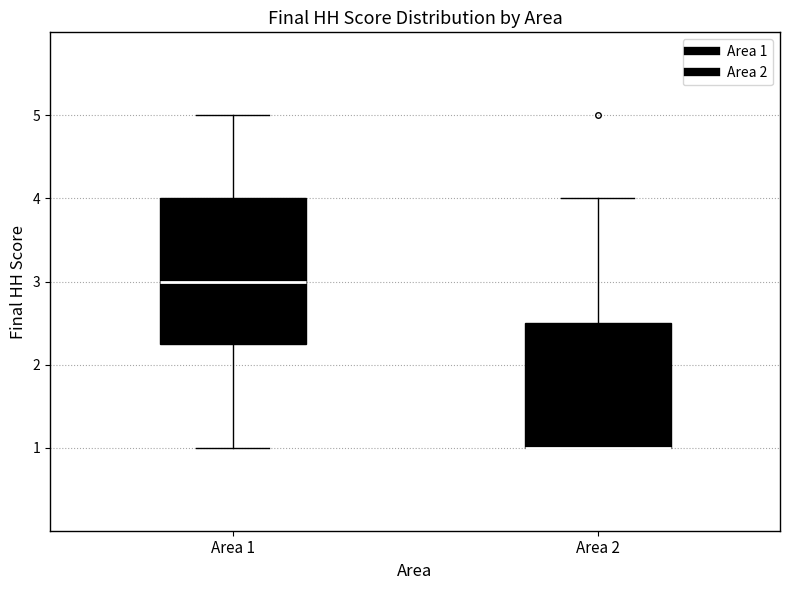

Reading left to right, transcribe this box plot: for each box, give where its median line is, the range the box spans, and where its two whiskers end, as read against the y-axis. The values are not printed on the chart, so give them approximately, as read against the axis.

Area 1: median 3.0, box 2.3 to 4.0, whiskers 1.0 to 5.0
Area 2: median 1.0 (drawn on the box's lower edge), box 1.0 to 2.5, whiskers 1.0 to 4.0